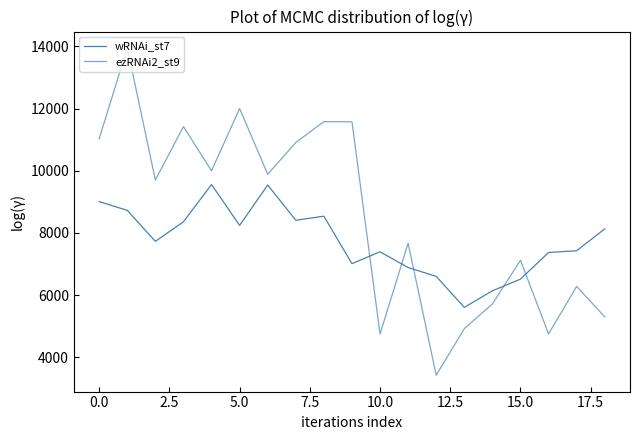

Does the chart have visible grid lines?

No